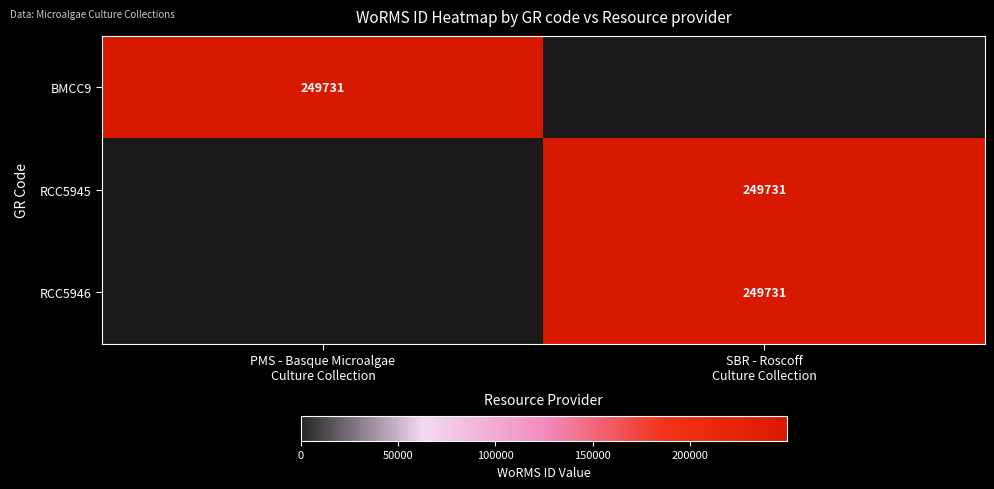

Is it true that RCC5946 equals 127234 at PMS - Basque Microalgae Culture Collection?

False